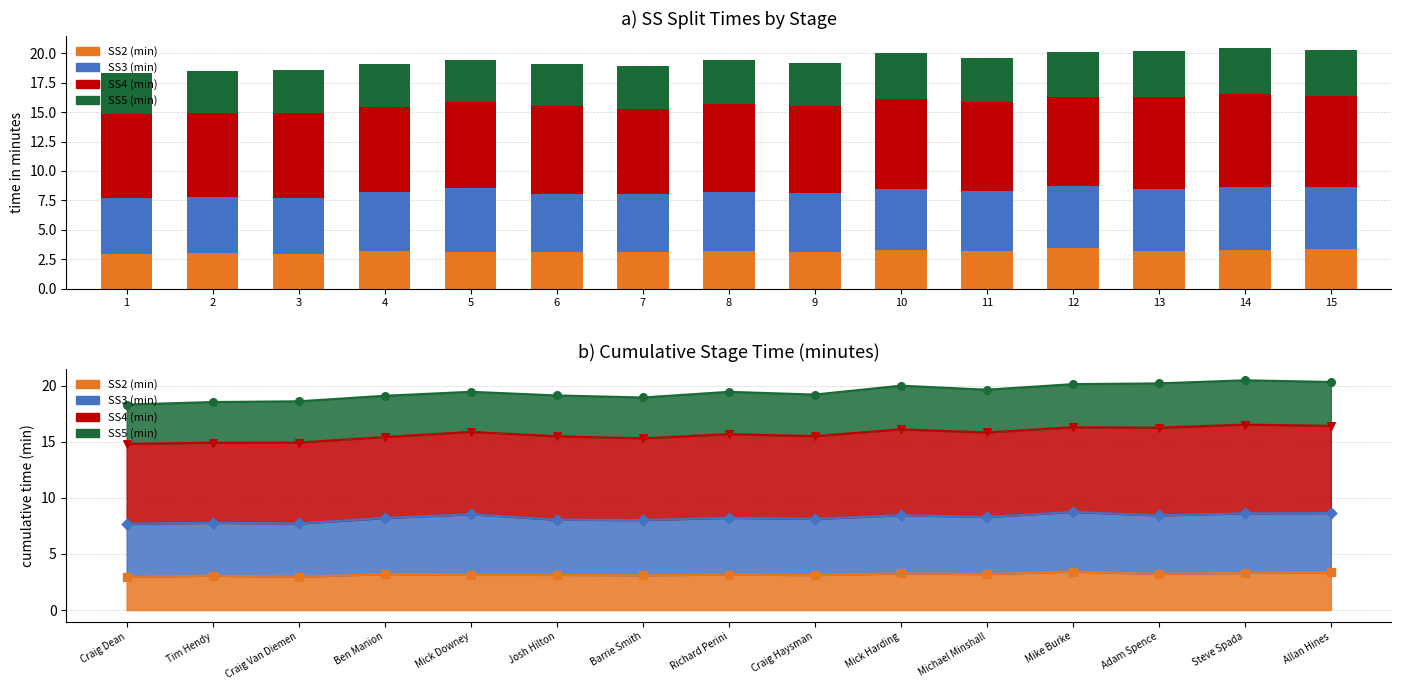

What is the total value across all series at 14?

20.5